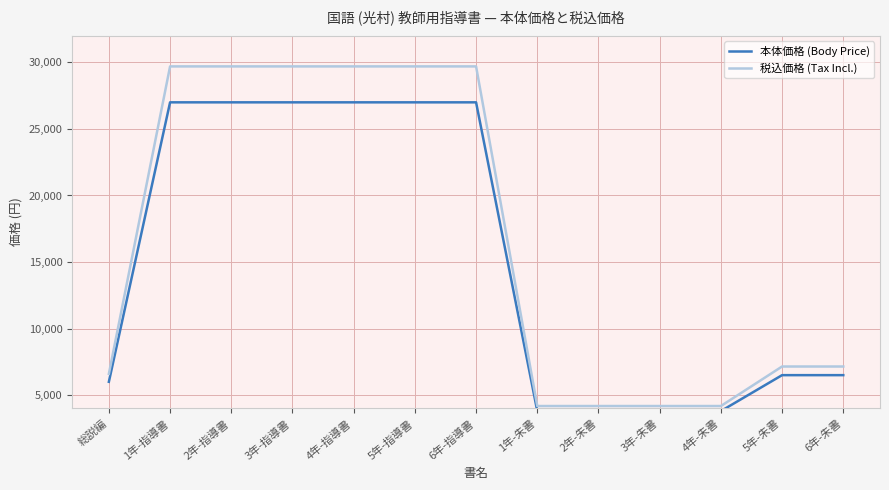

True or false: 税込価格 (Tax Incl.) and 本体価格 (Body Price) cross at least once.

False